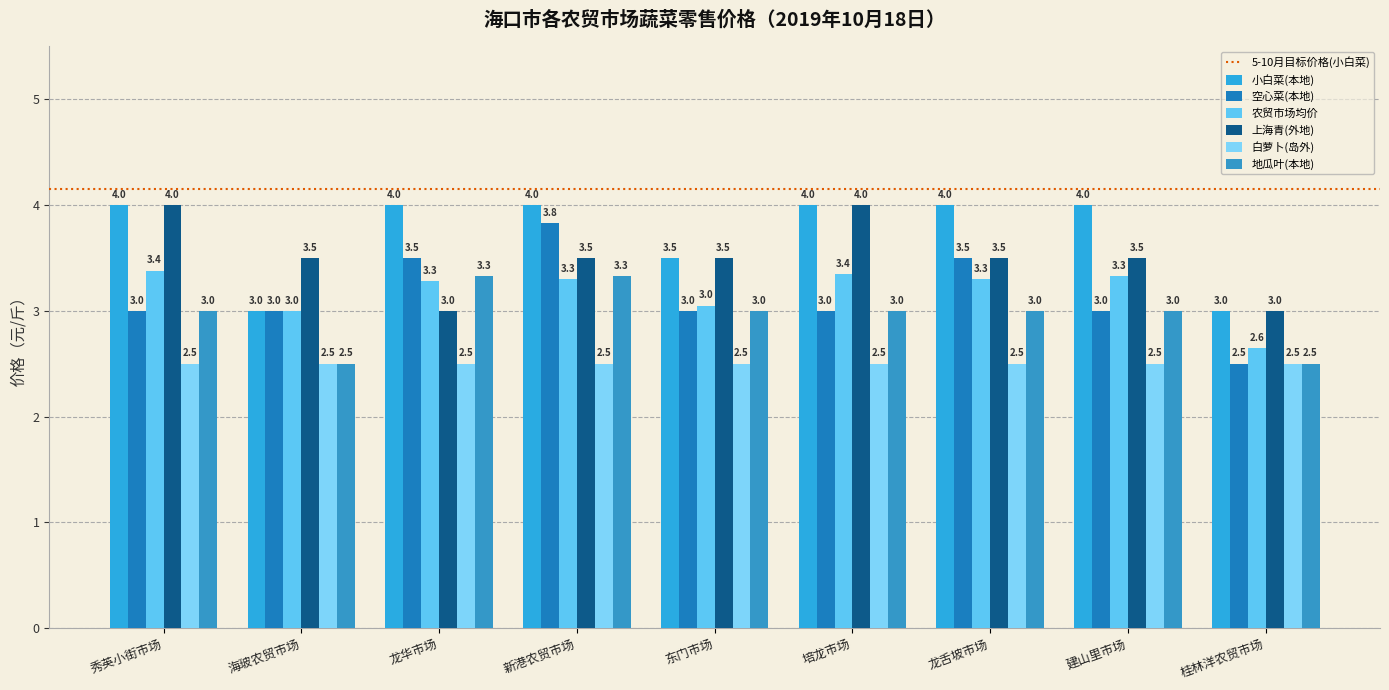

What is the difference between the maximum and minimum values in the 小白菜(本地) series?

1.0